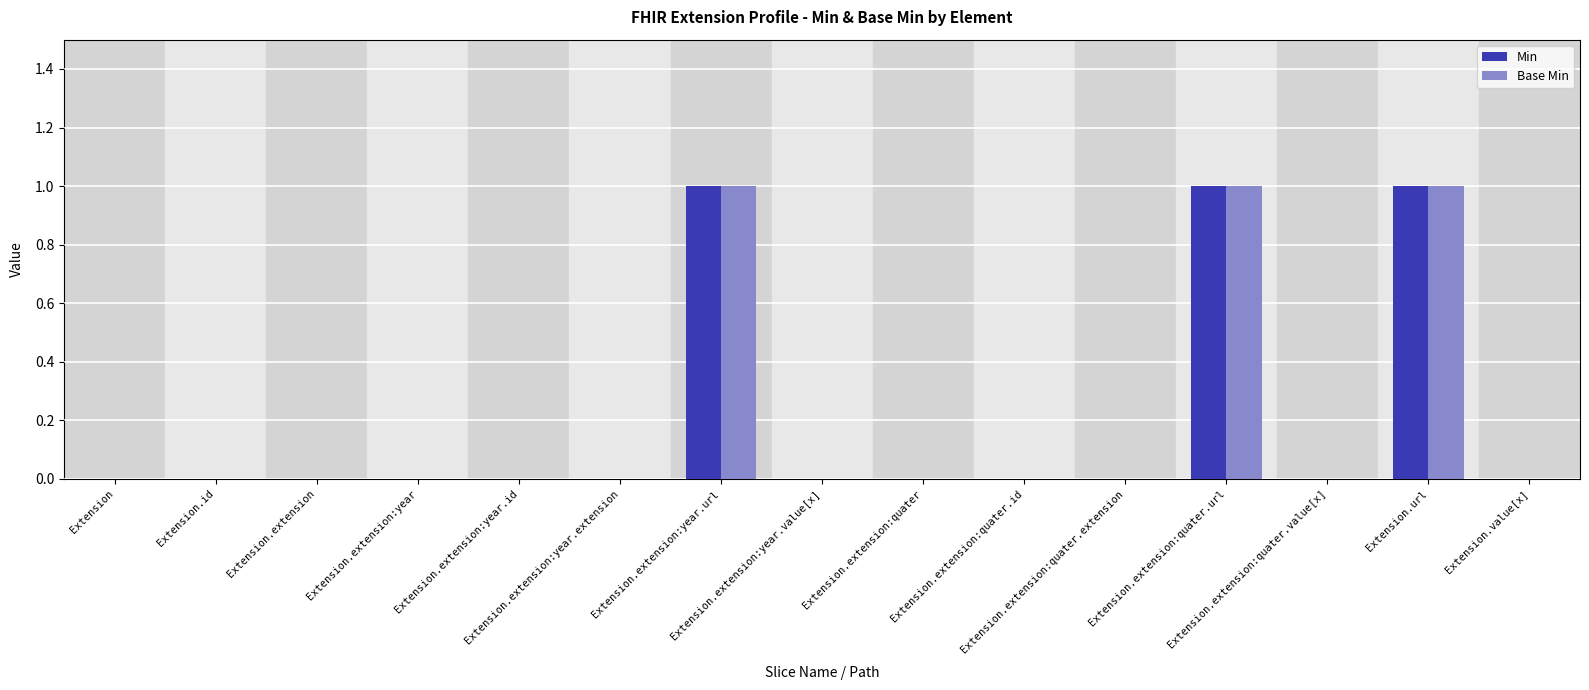

What is the sum of all Min values?

3